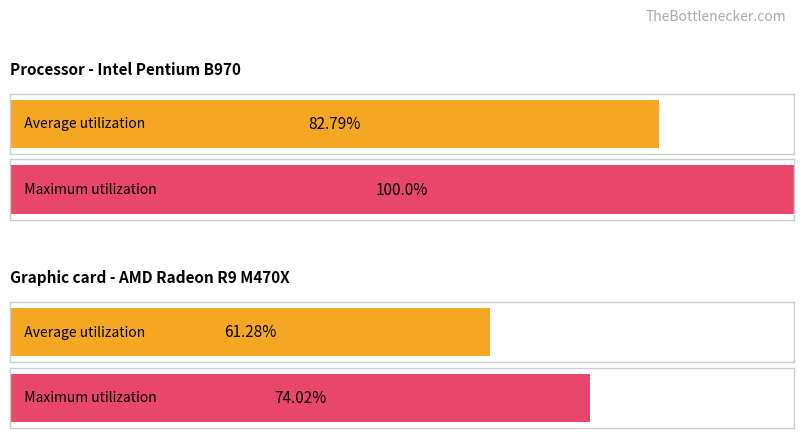

Rank the series by their maximum value, from highest to lowest.

Maximum utilization, Average utilization